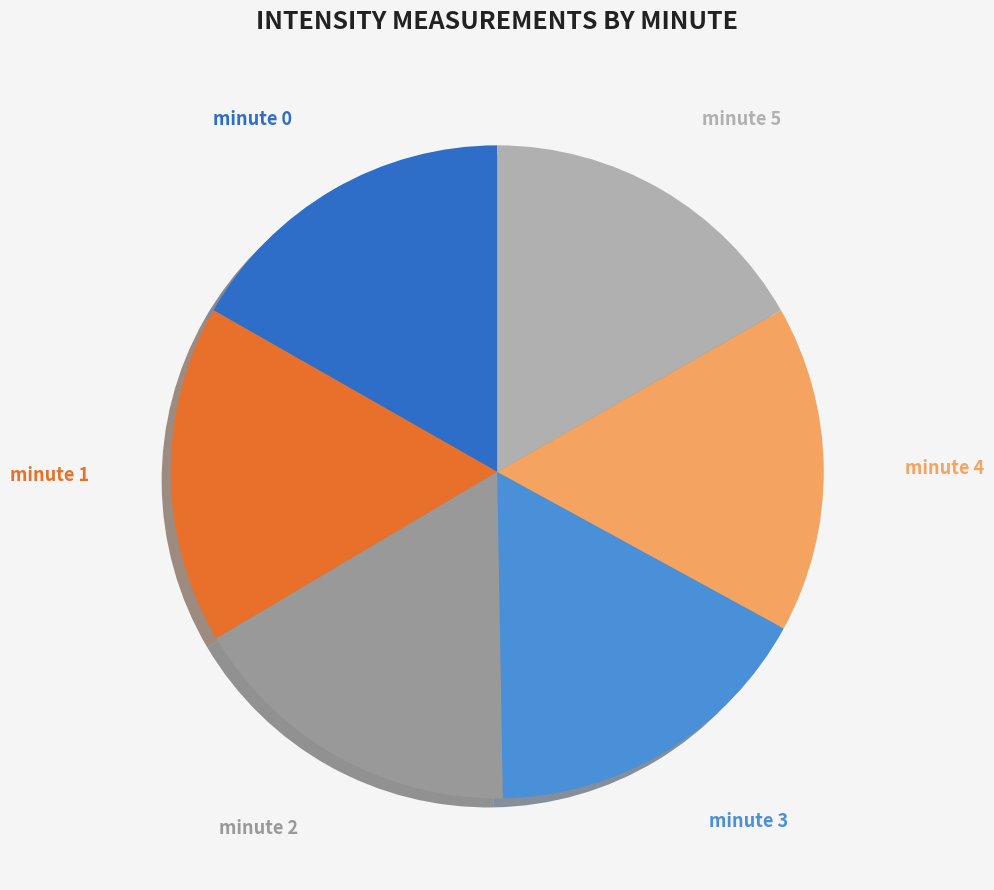

Does any single category account for the majority?

No